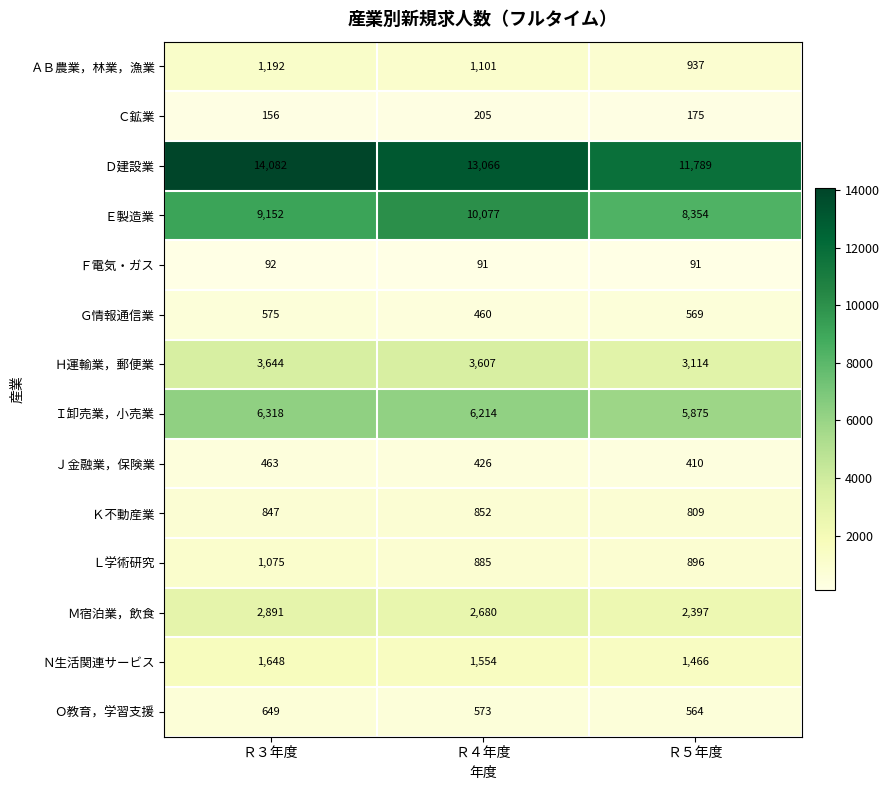

What is the difference between the maximum and minimum values in the Ｎ生活関連サービス series?

182